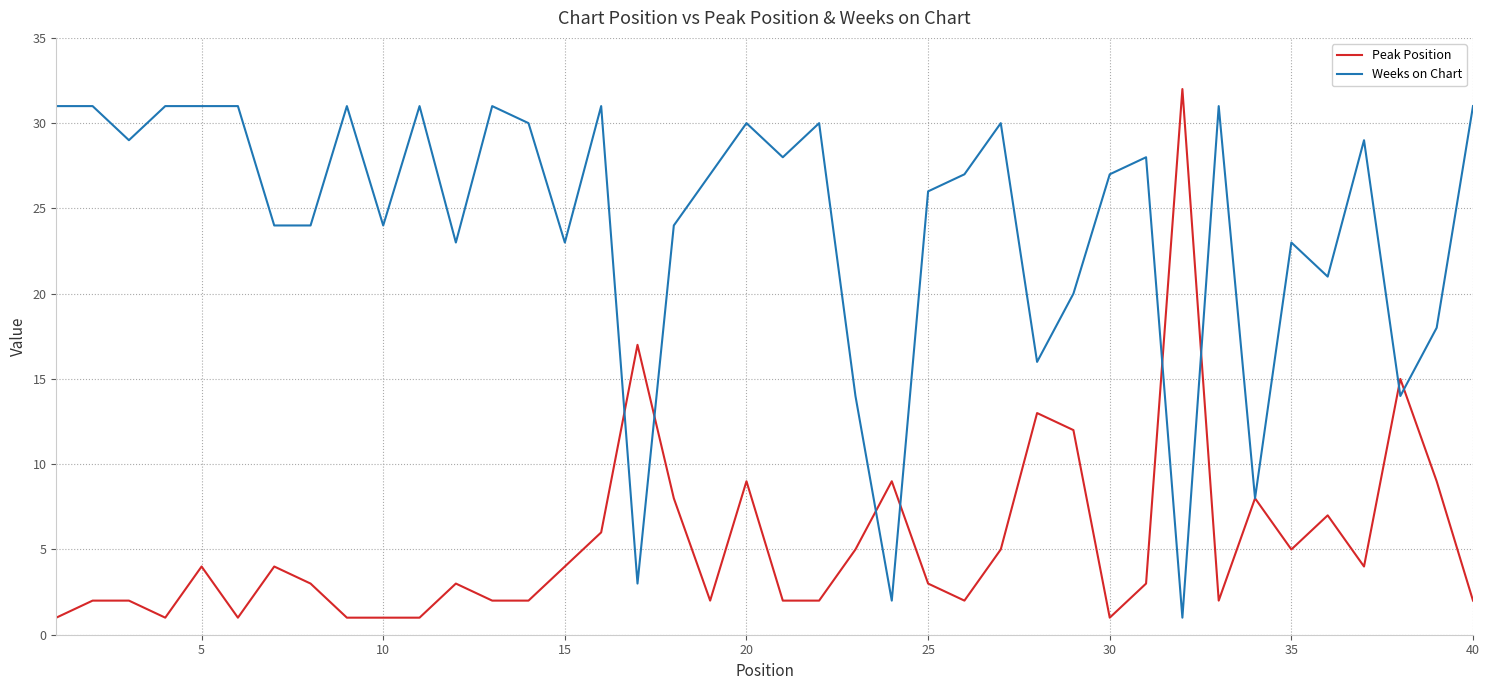

Which series has the largest total across all categories?

Weeks on Chart